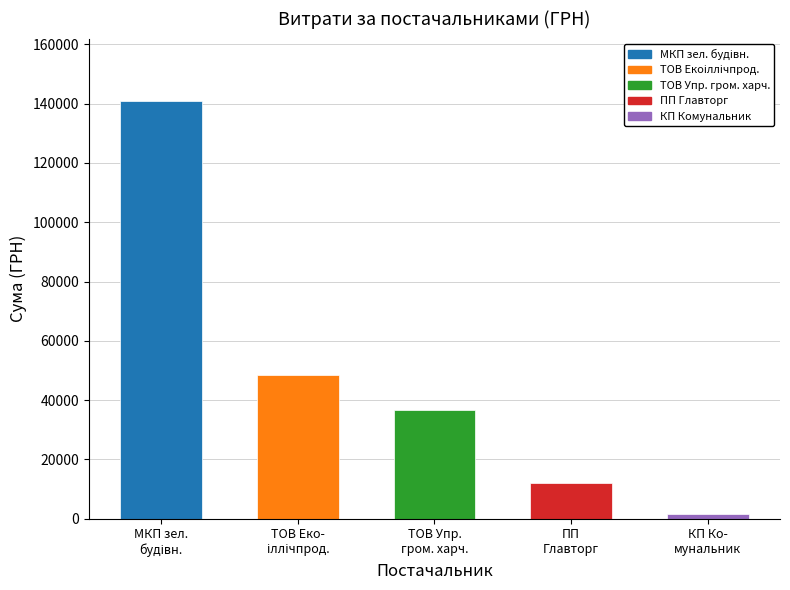

How many data points are less than 36749?

2